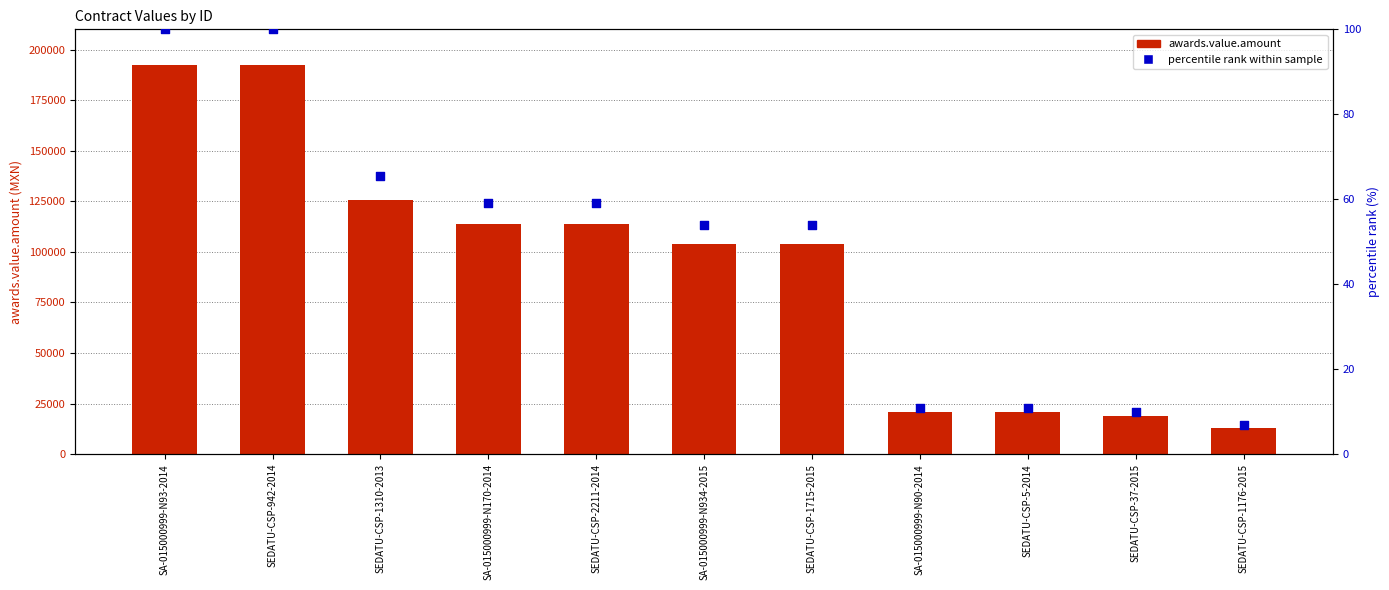

Which series contains the highest Y value?

awards.value.amount